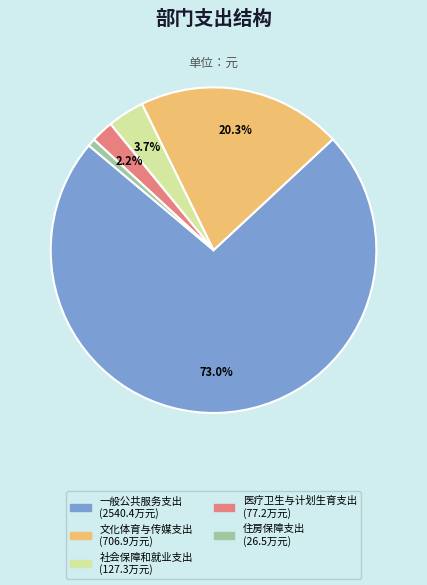

Count the number of slices in the pie.

5